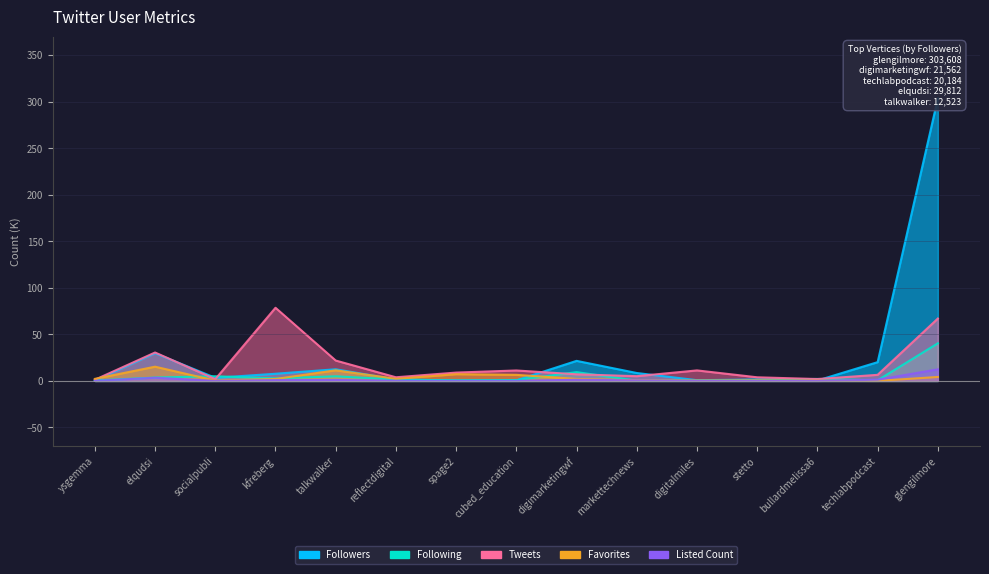

What is the label of the 14th point from the left?

techlabpodcast